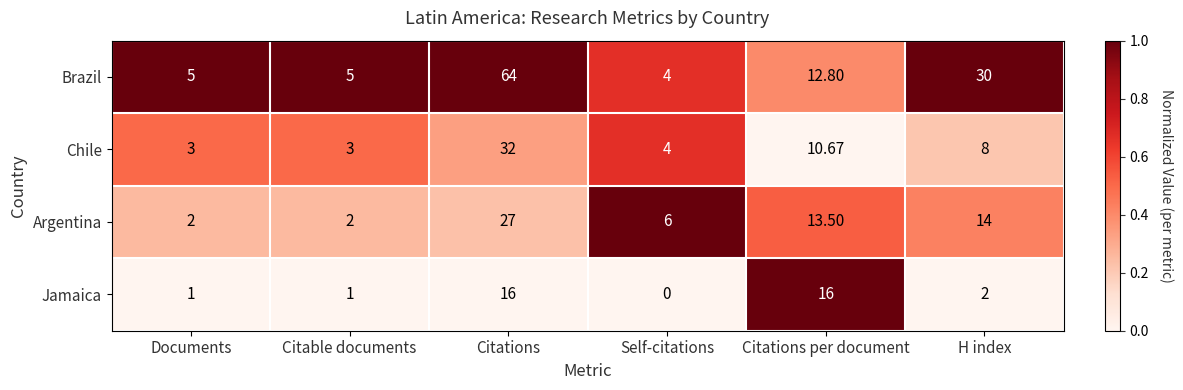

Which category has the highest value across all series?

Citations